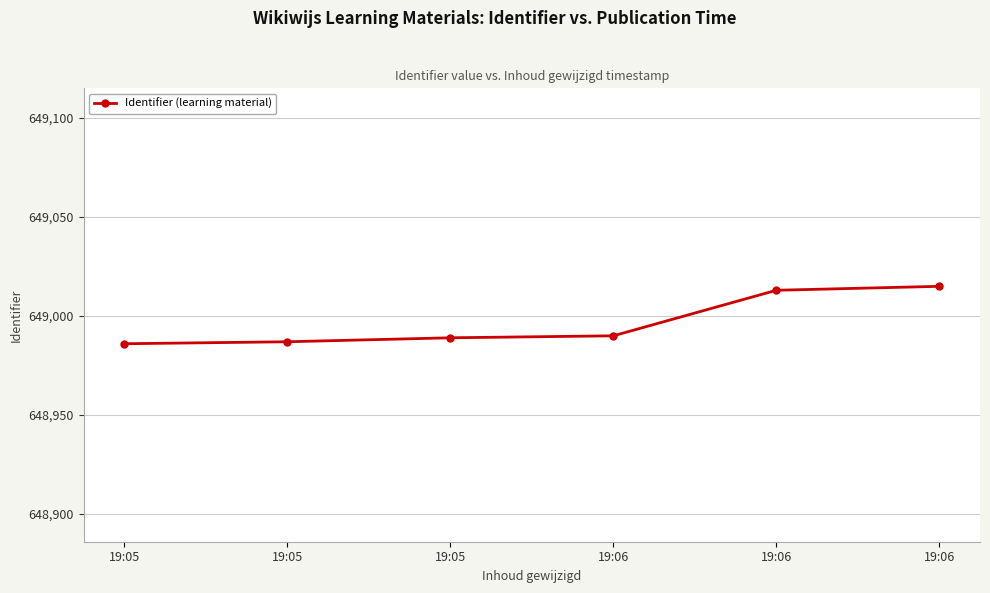

What is the difference between the values at 19:06 and 19:05?

27